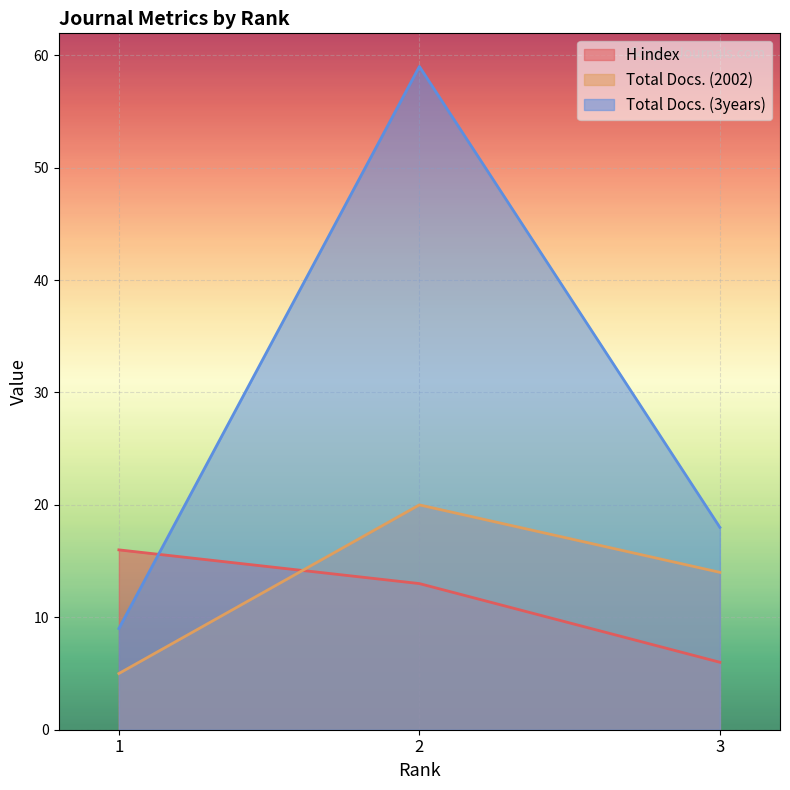

What is the approximate value of Total Docs. (2002) at 1, to the nearest 5?

5